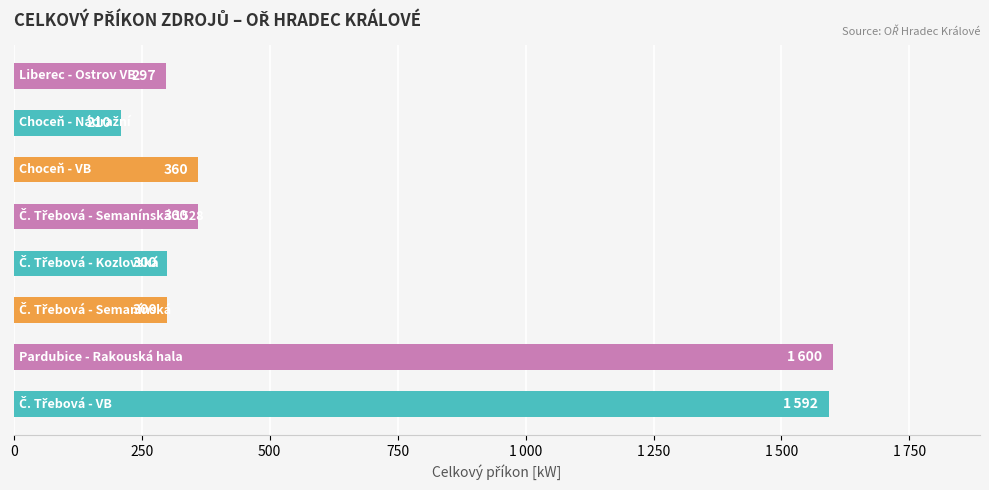

Does the chart contain any negative values?

No